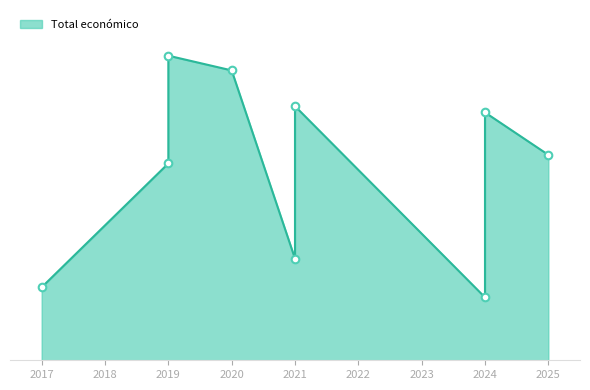

What is the change in value from 2017 to 2021?

+3563814